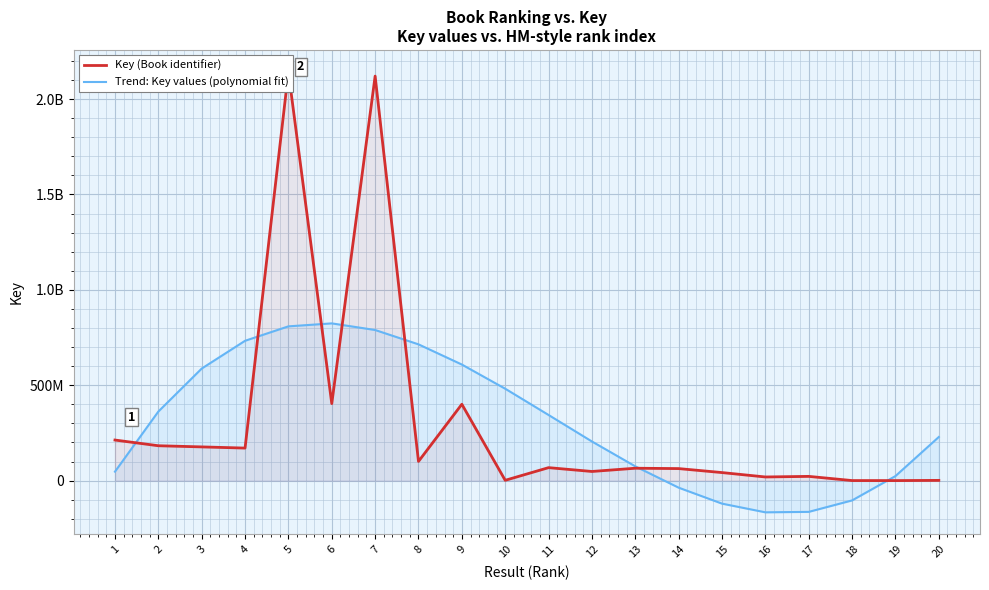

Which series has the largest range (max minus min)?

Key (Book identifier)